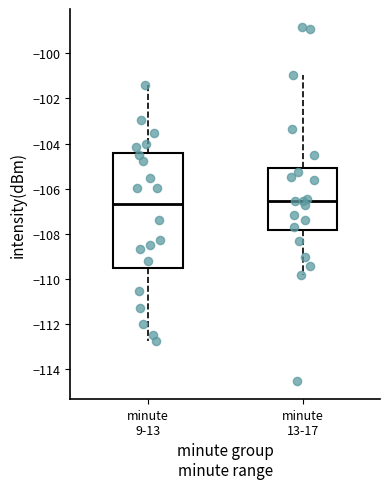

Comparing the boxes themselves (not the whiskers), which one is the tallest?

minute 9-13